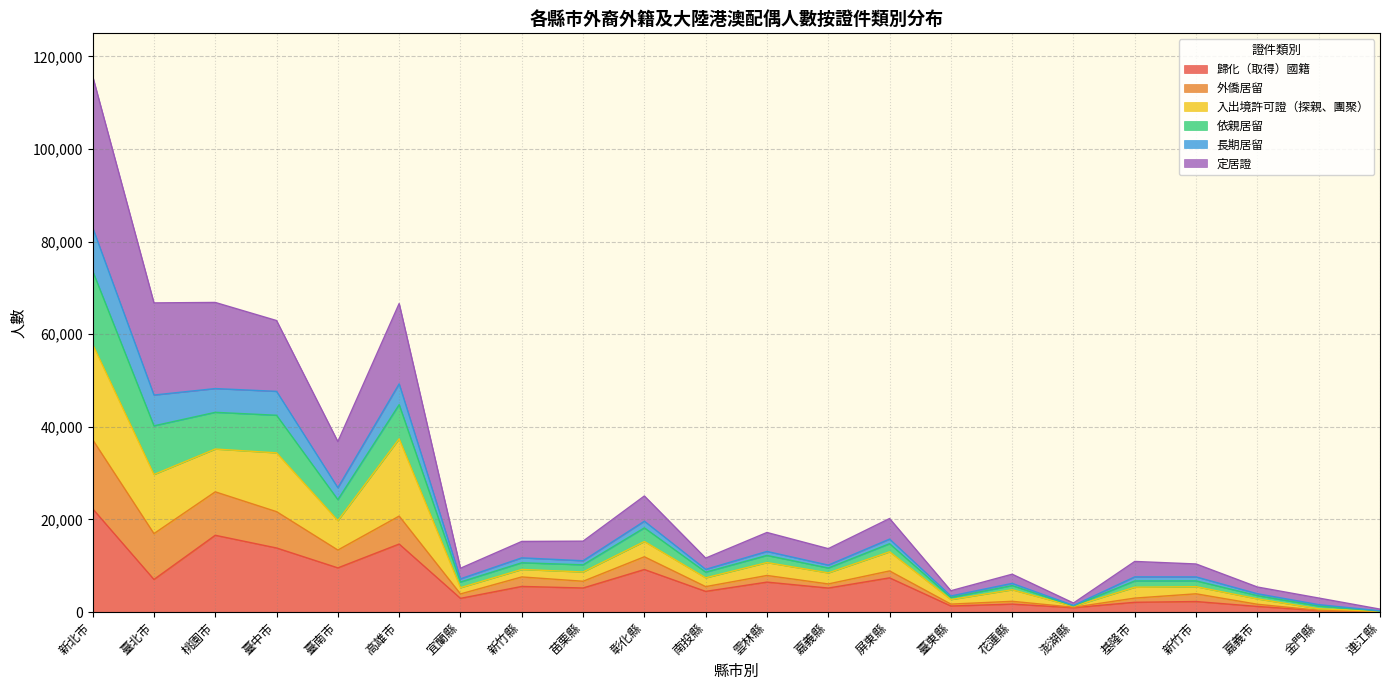

True or false: 歸化（取得）國籍 has a value of 5659 at 臺南市.

False